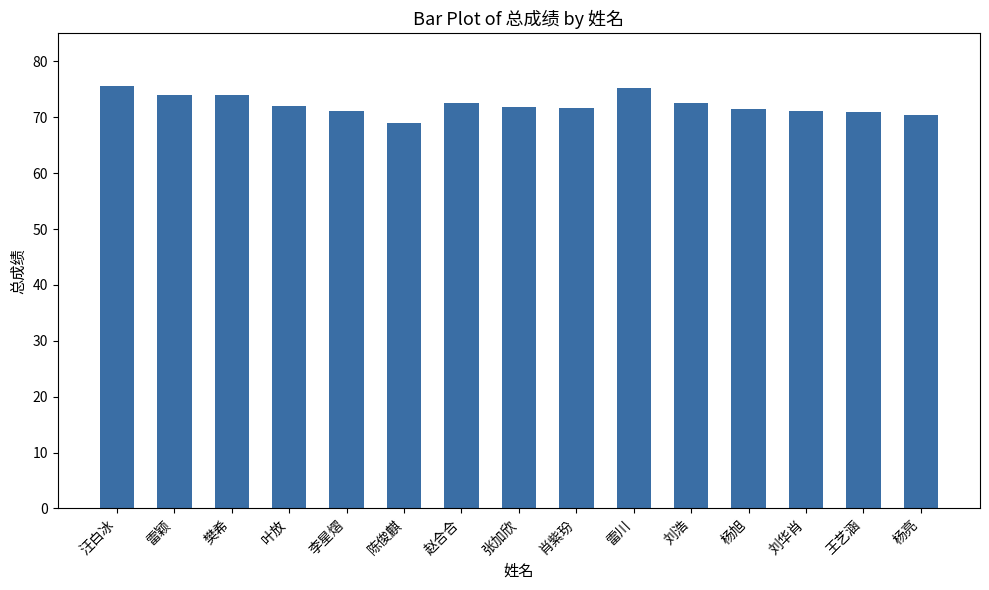

Approximately how many times larger is the value at 王艺涵 compared to 肖紫玢?

1.0